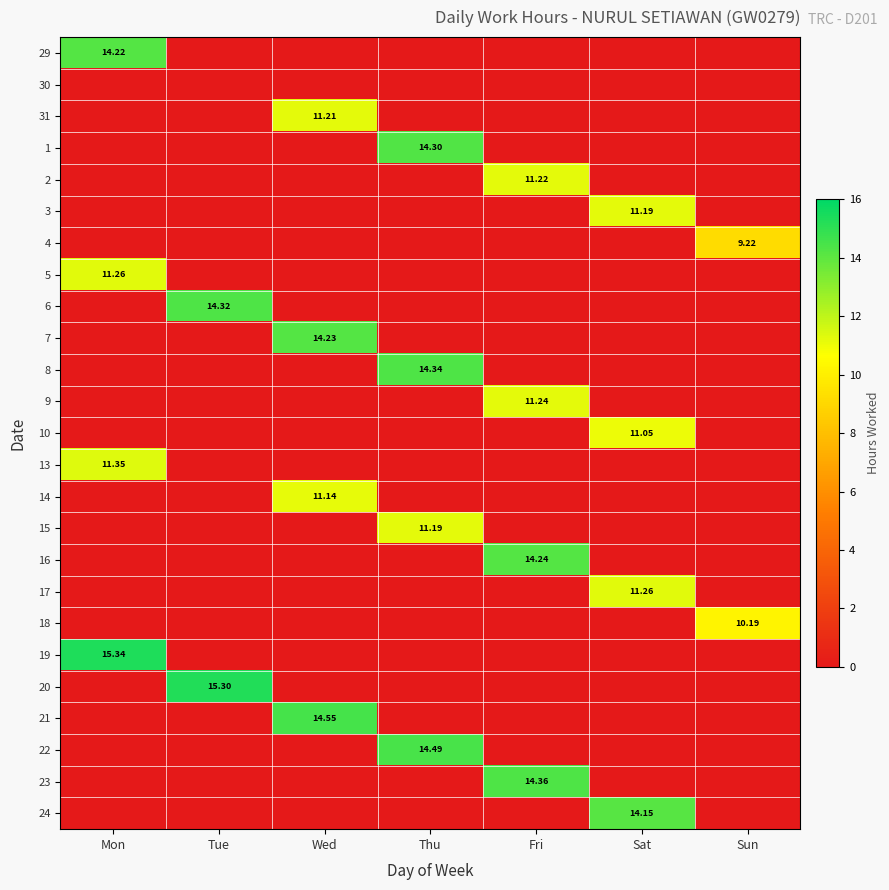

How many distinct data groups are displayed?

25